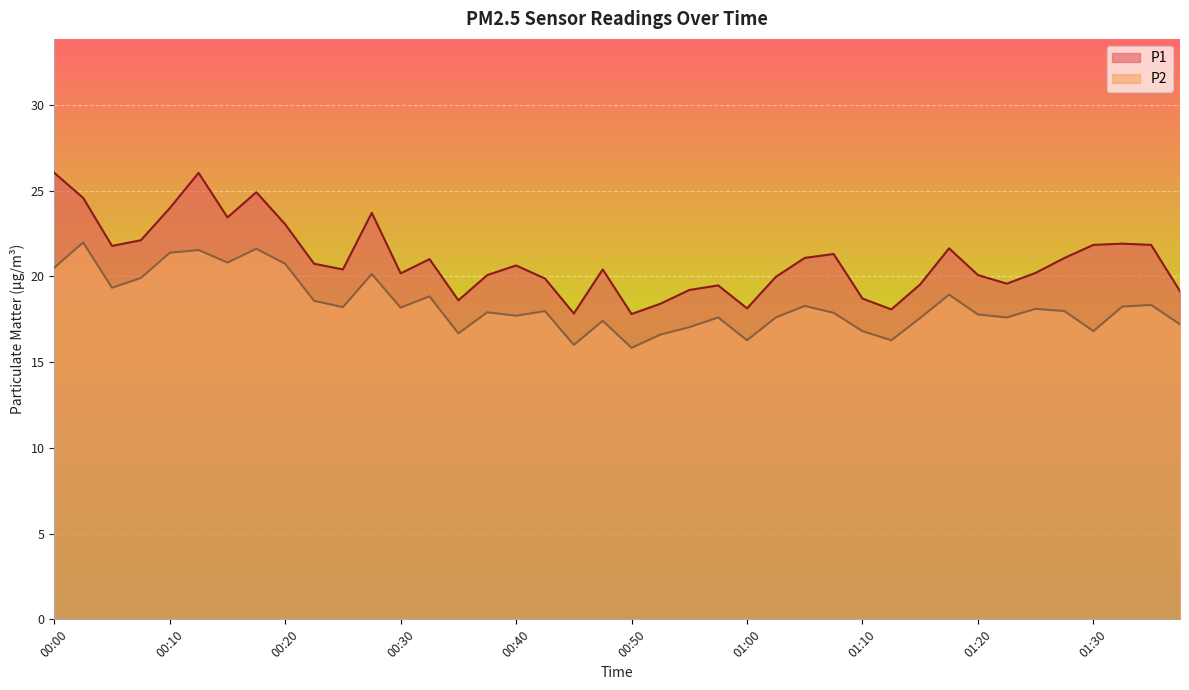

How many distinct data groups are displayed?

2